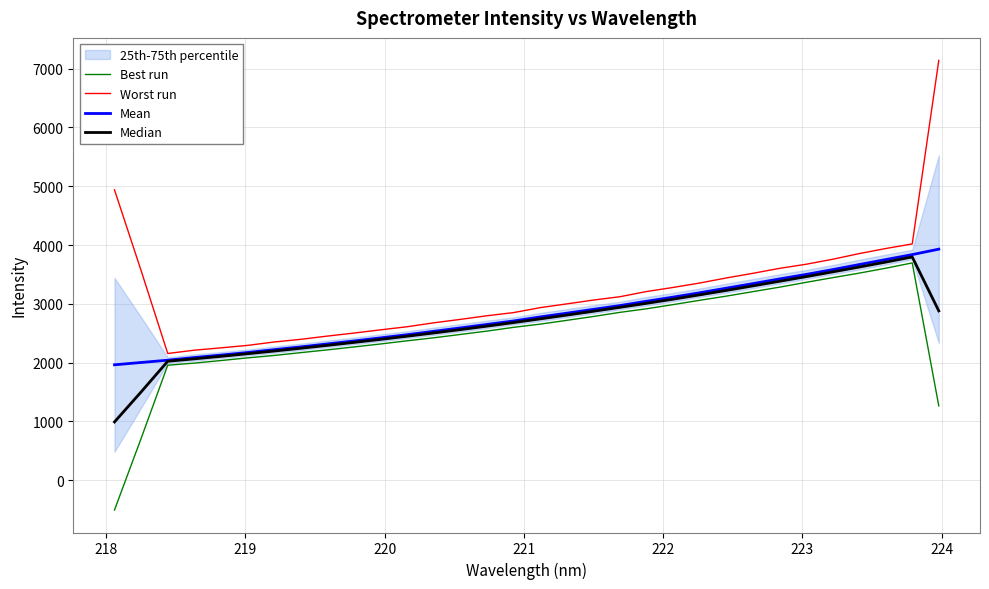

True or false: Mean has more than 2 interior local peaks.

False